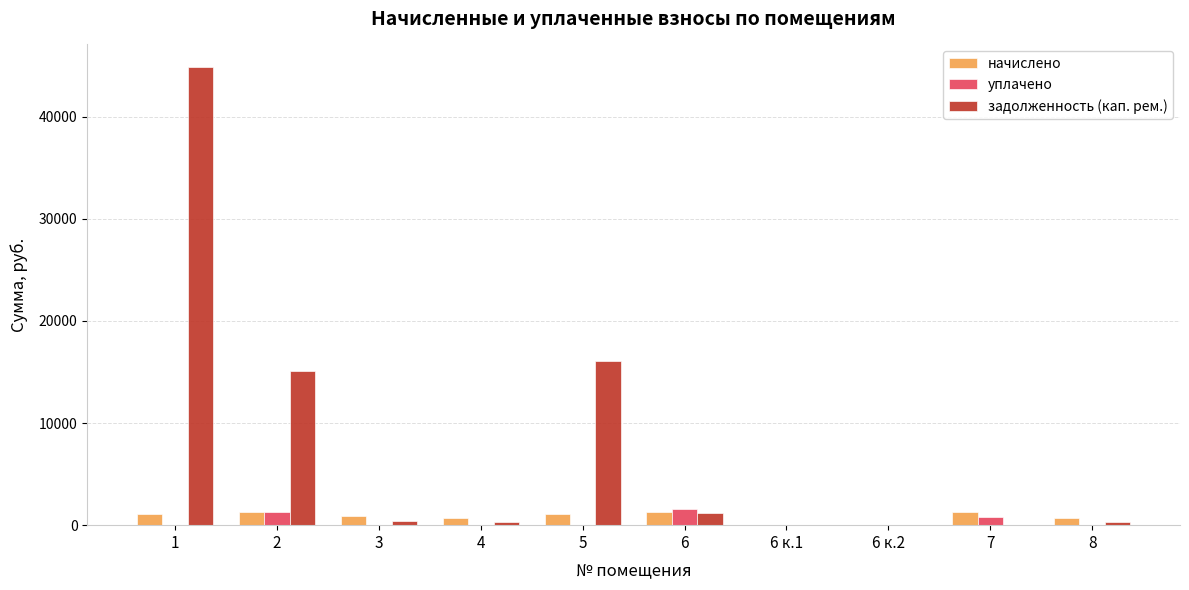

Which series has the largest total across all categories?

задолженность (кап. рем.)